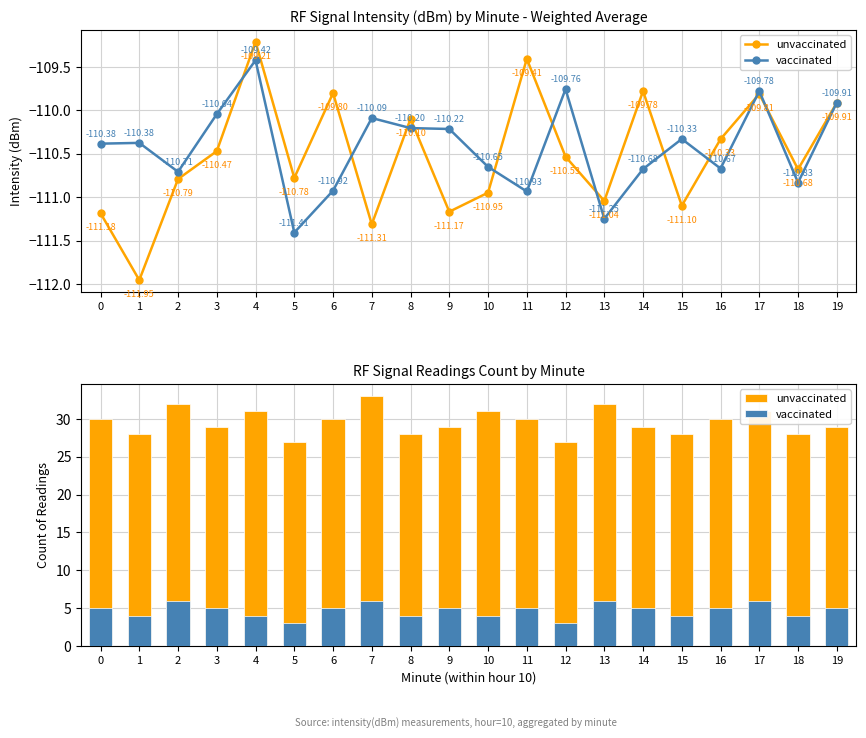

What is the smallest value displayed?

3